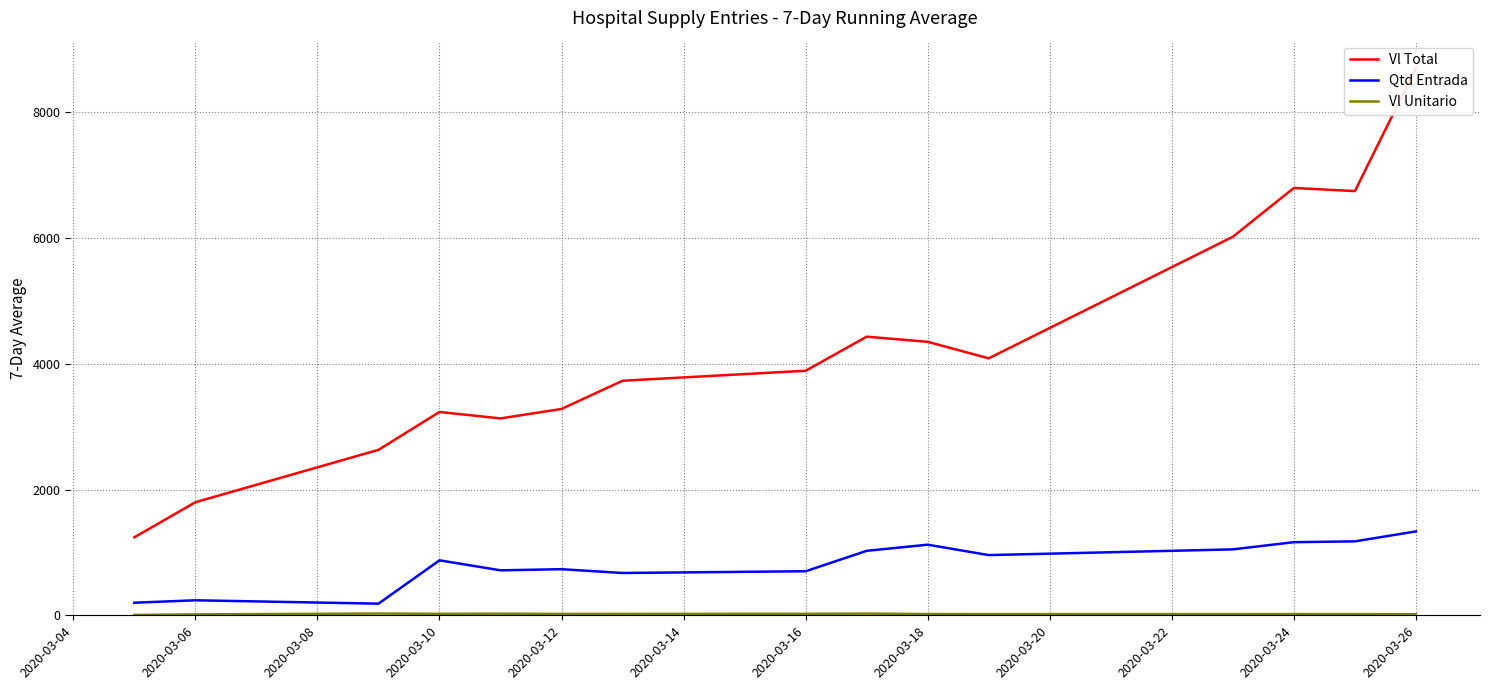

Reading right to left, extract all data points from this chart.

Vl Total: 8701.2	6744.2	6794.1	6018.3	4085.5	4347.9	4429.7	3887.9	3729.2	3280.9	3130.2	3232.7	2630.5	1797.5	1240.0
Qtd Entrada: 1333.5	1175.4	1162.6	1048.1	957.2	1122.6	1025.2	700.3	672.7	733.1	715.0	873.8	185.1	238.6	200.0
Vl Unitario: 17.9	18.4	19.4	18.7	19.1	19.7	26.7	23.8	22.6	22.1	25.5	23.4	27.9	14.8	6.2